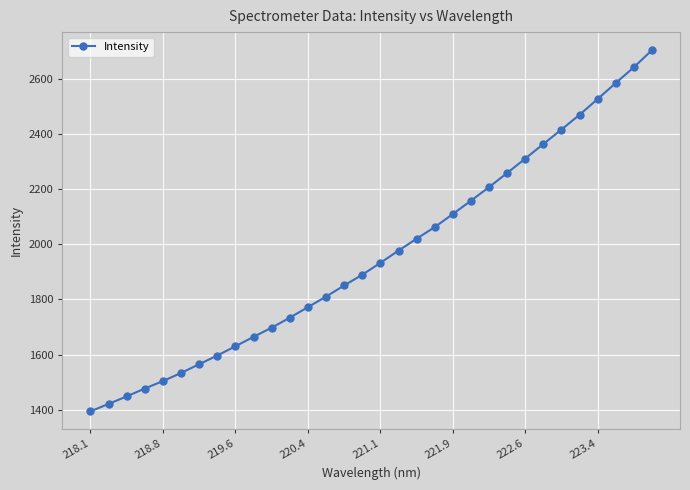

What is the difference between the maximum and minimum values?

1311.5